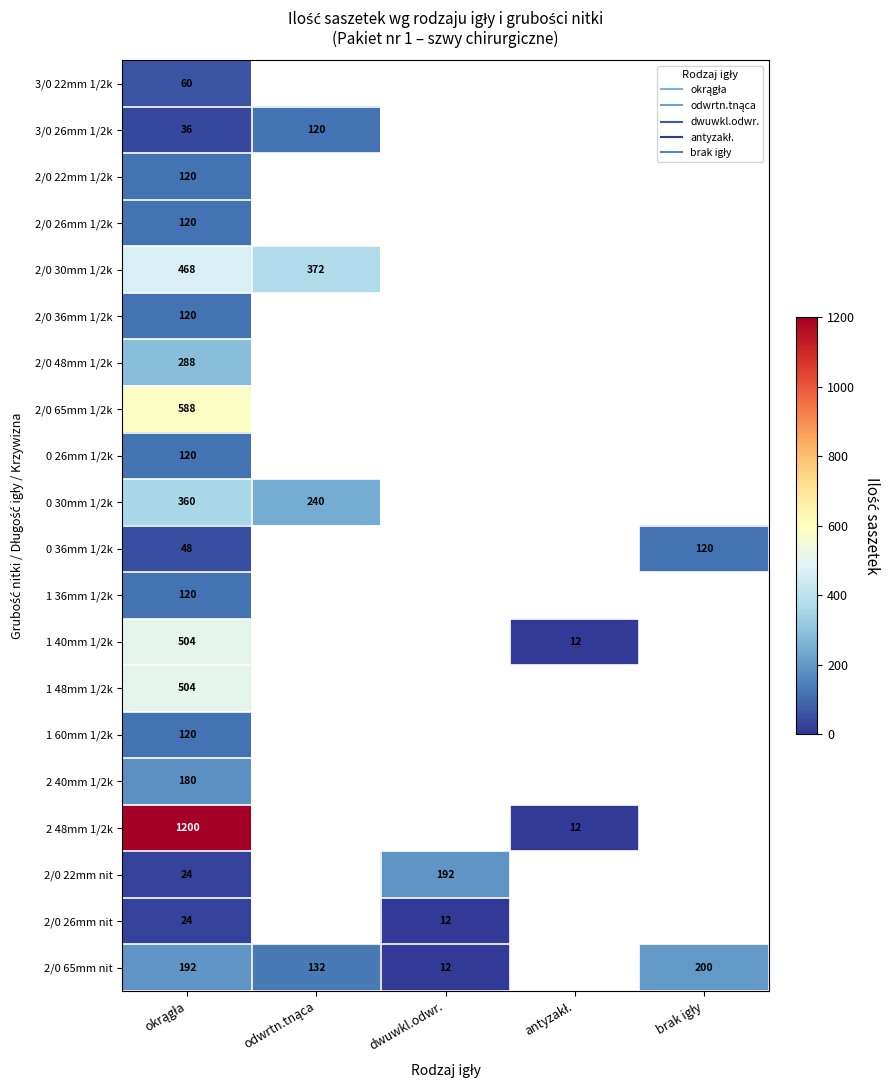

At which label is 0 30mm 1/2k closest to 300?

okrągła